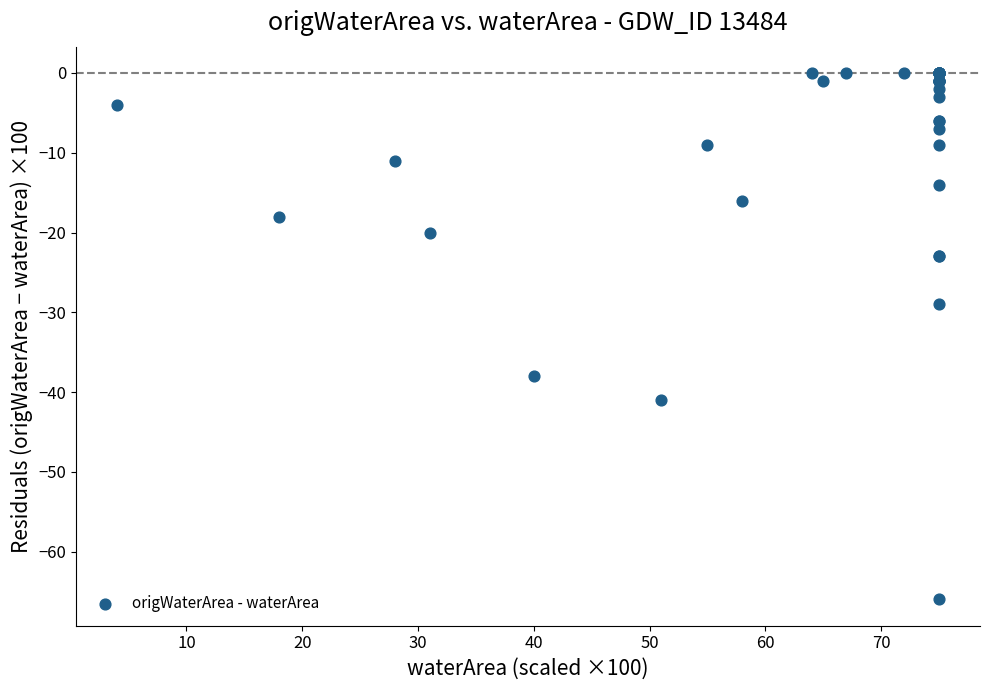

What Y value in the scatter plot is closest to -33?

-29